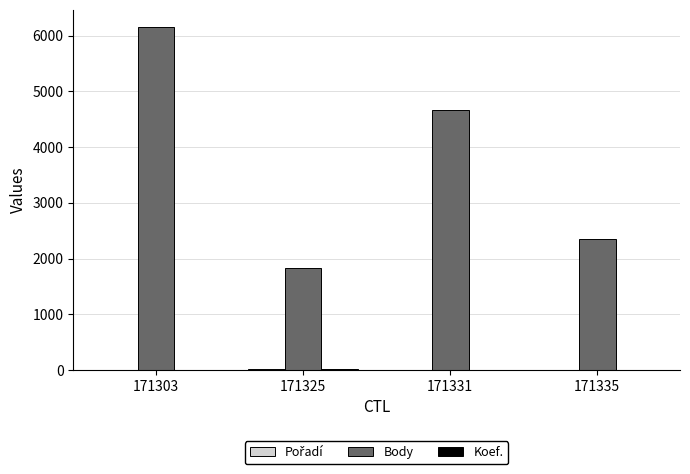

At which category is the sum across all series the highest?

171303